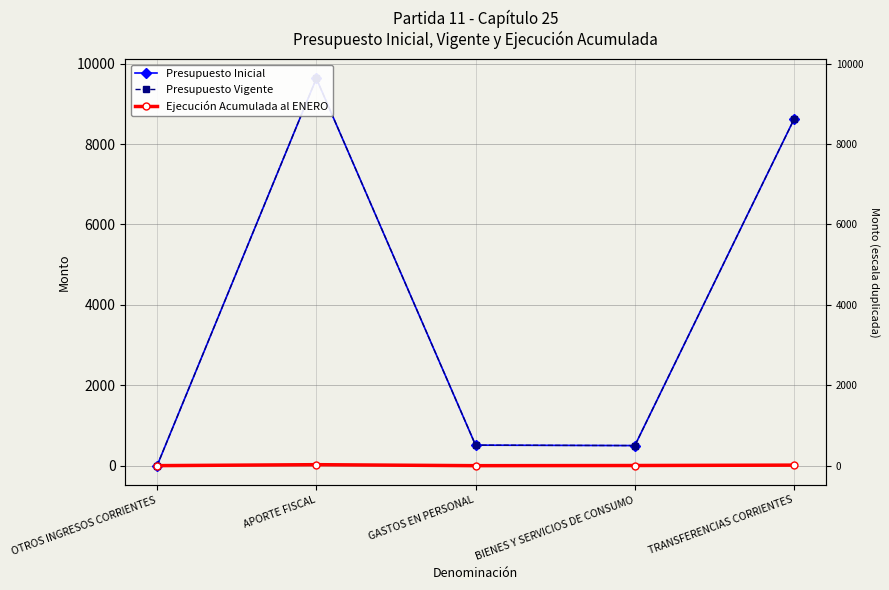

Which category has the highest value in the Presupuesto Vigente series?

APORTE FISCAL